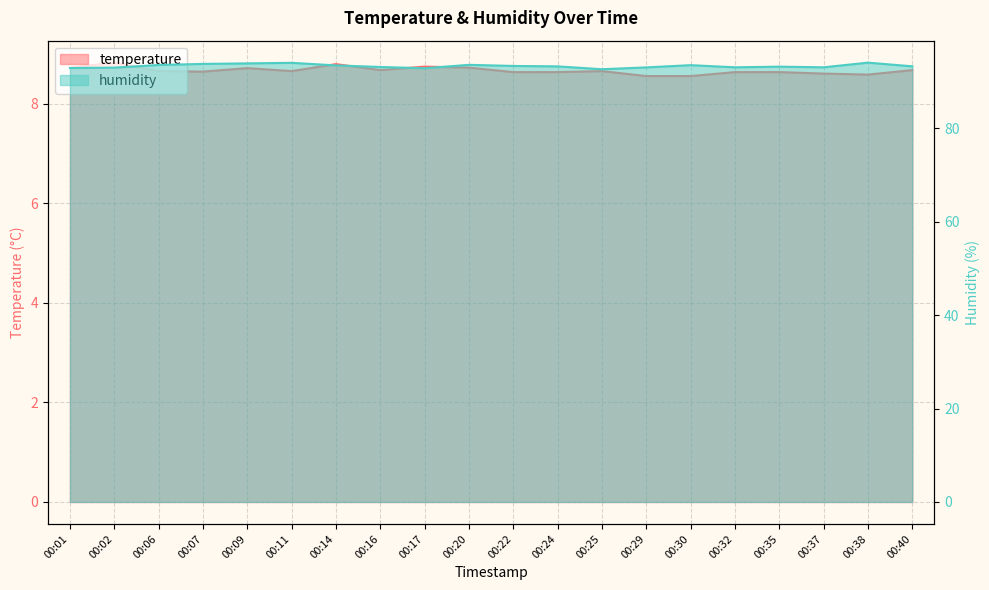

True or false: humidity and temperature intersect in this chart.

False